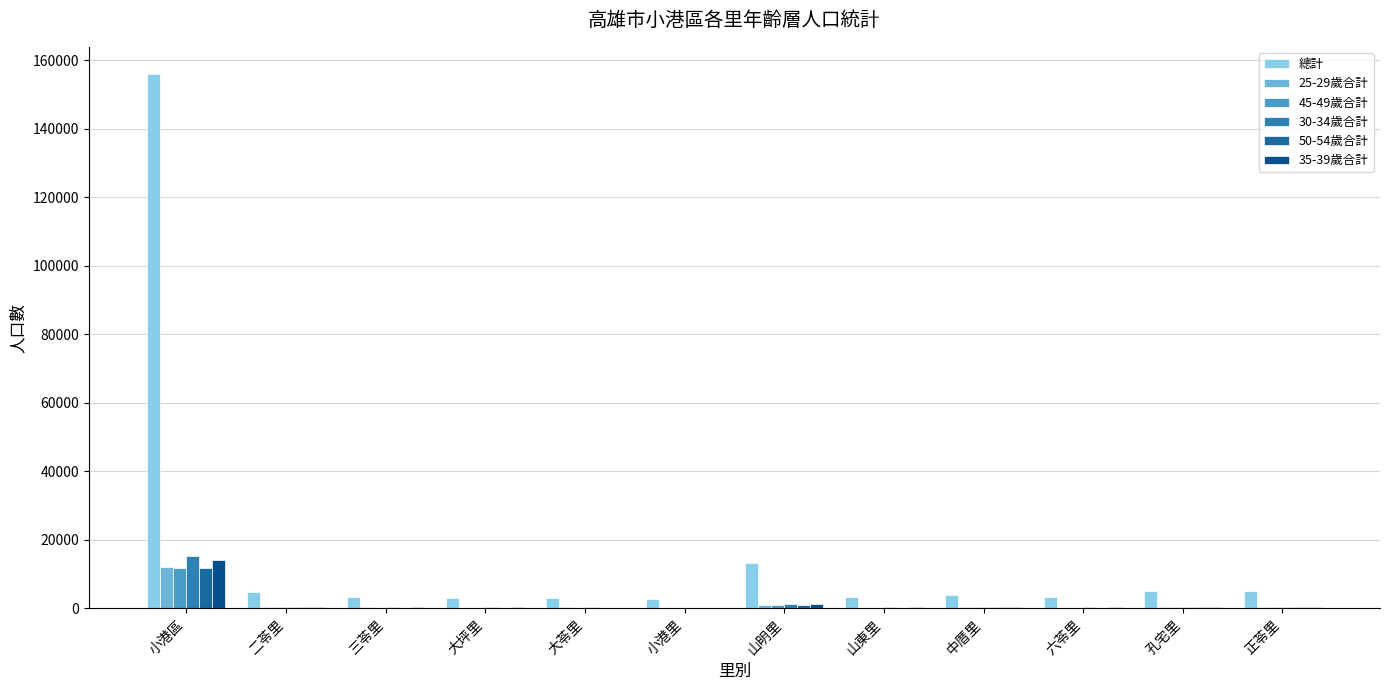

Are the bars horizontal?

No